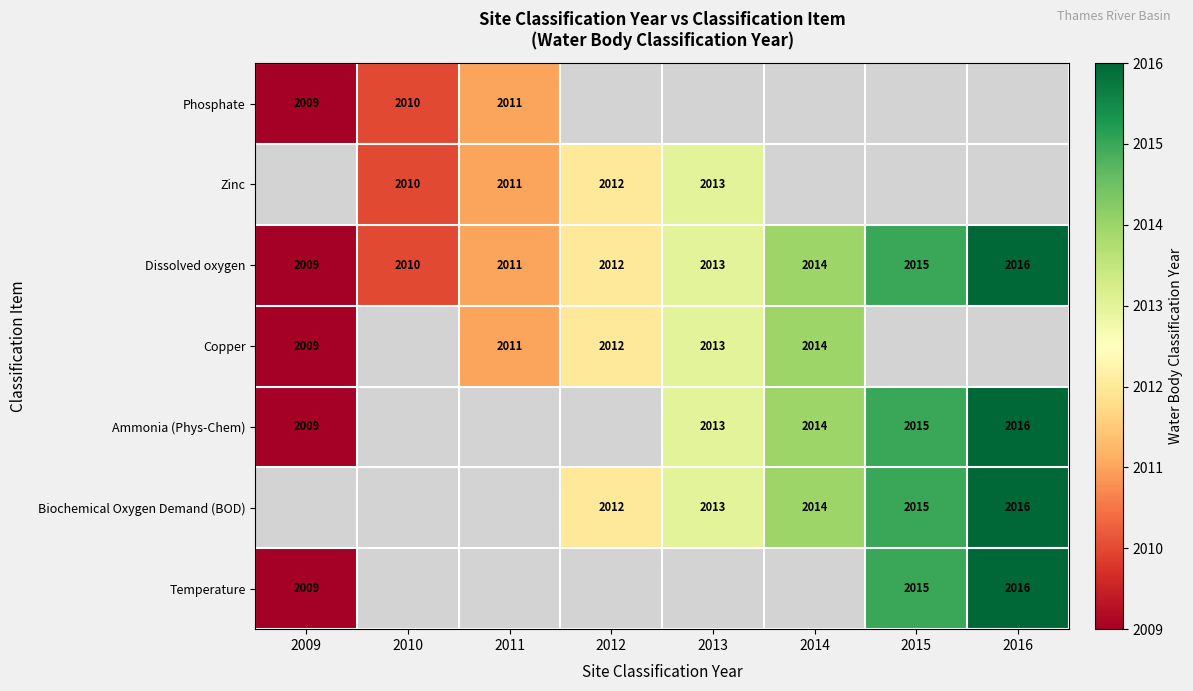

Is the value of Biochemical Oxygen Demand (BOD) at 2013 greater than the value of Zinc at 2010?

Yes